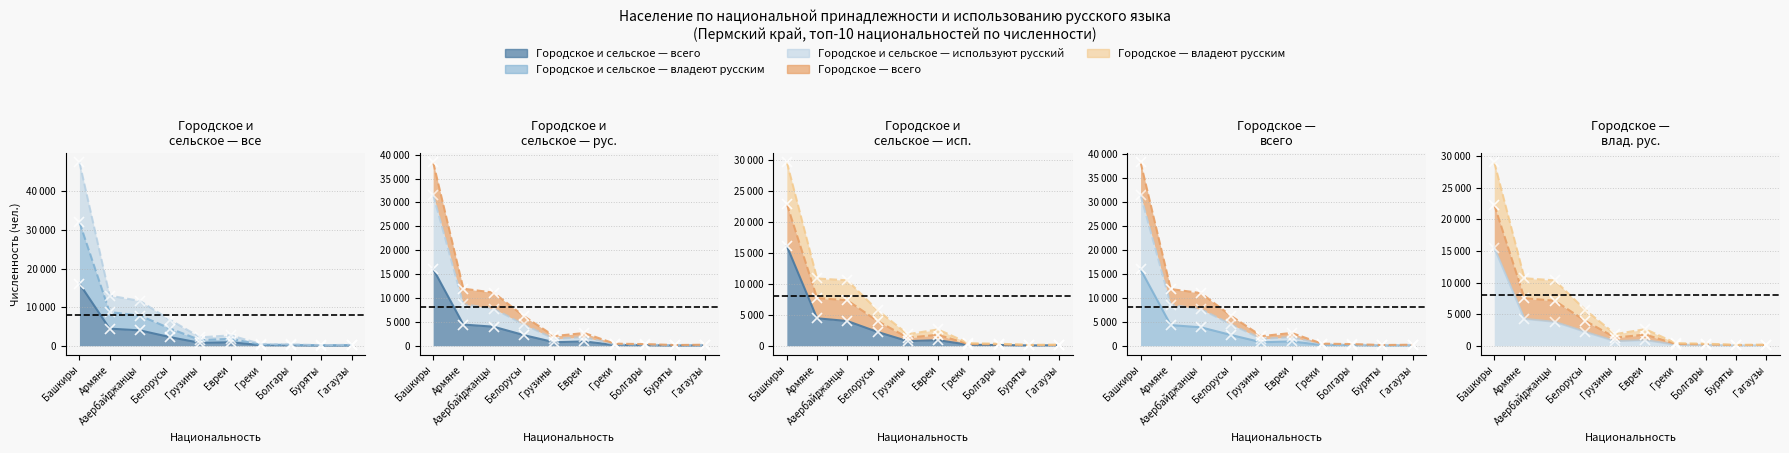

Which category has the highest value in the Городское и сельское — используют русский series?

Башкиры